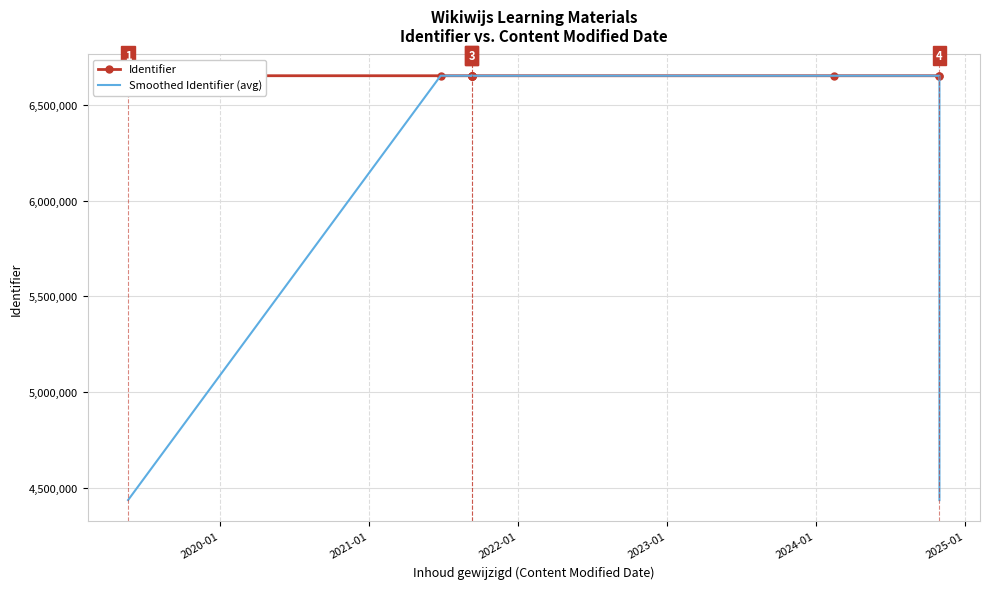

Which series has the largest total across all categories?

Identifier